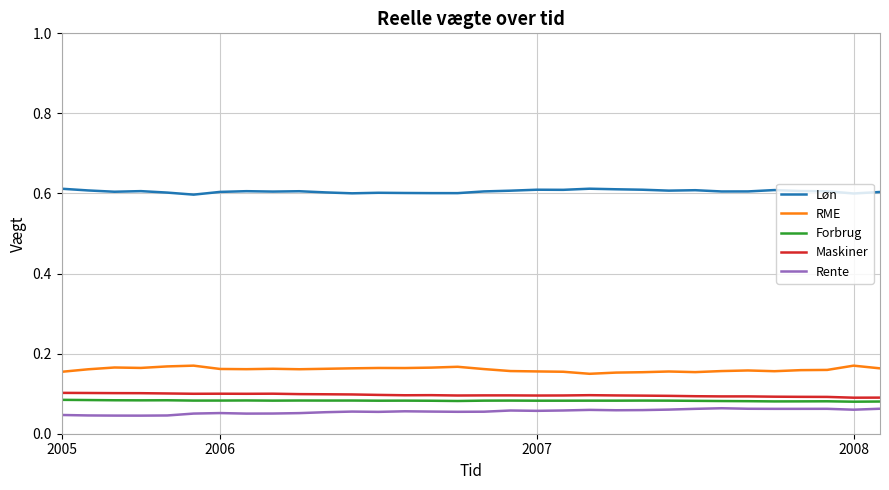

True or false: Rente and Maskiner cross at least once.

False